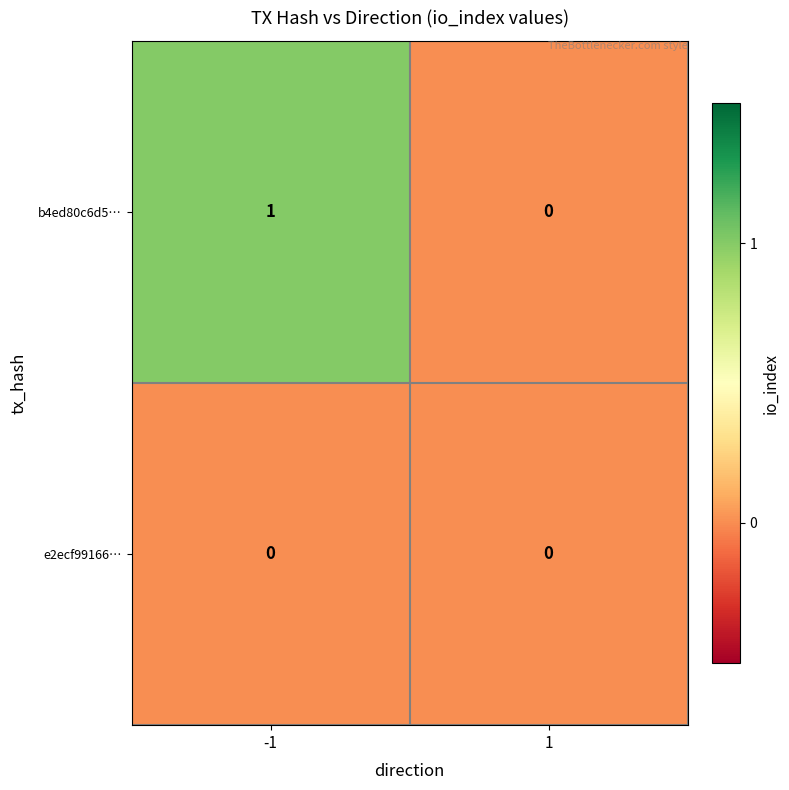

True or false: b4ed80c6d5… has a value of 1 at -1.

True